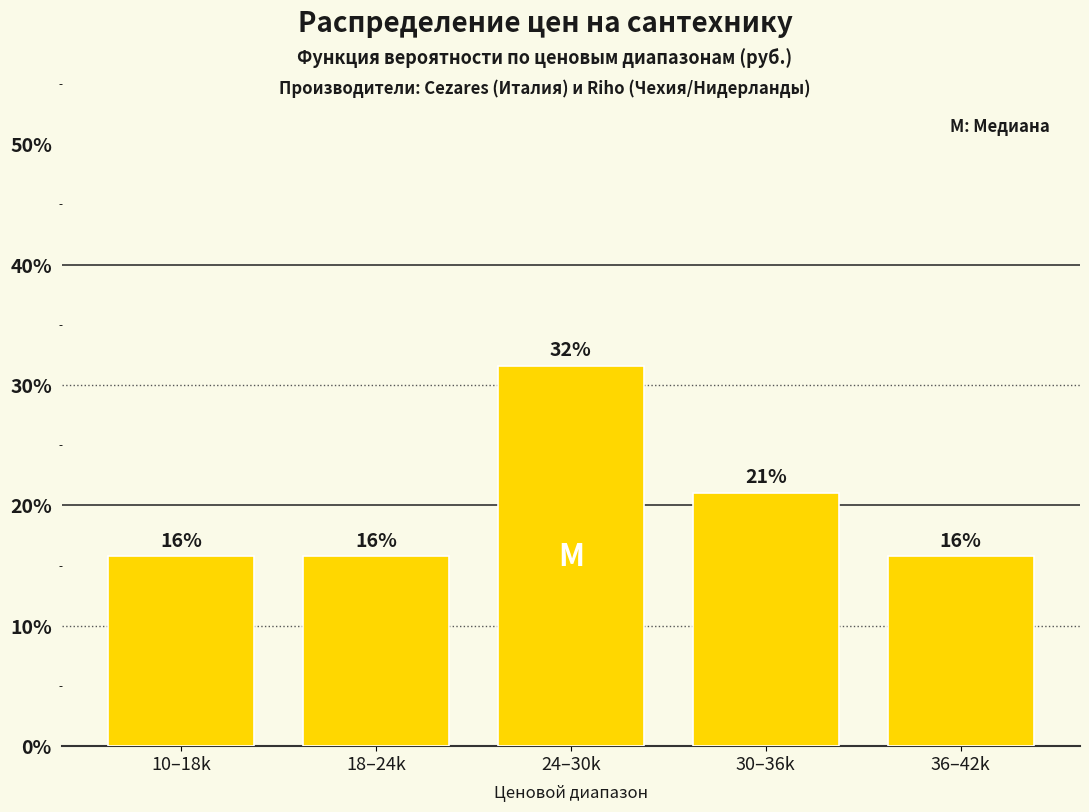

What is the greatest value displayed?

31.6